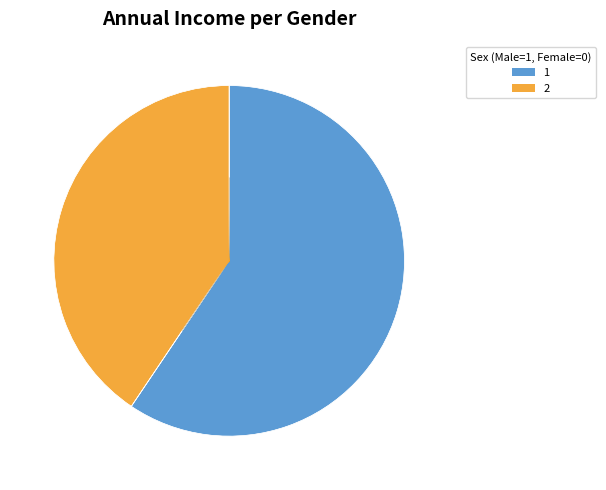

To the nearest percent, what is the difference between the largest and smallest slice percentages?

19%